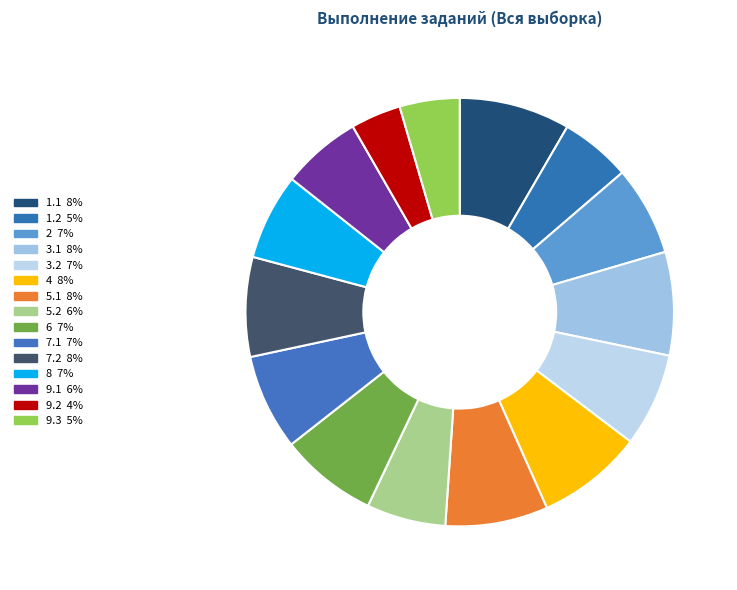

Is 9.2 the majority of the pie?

No